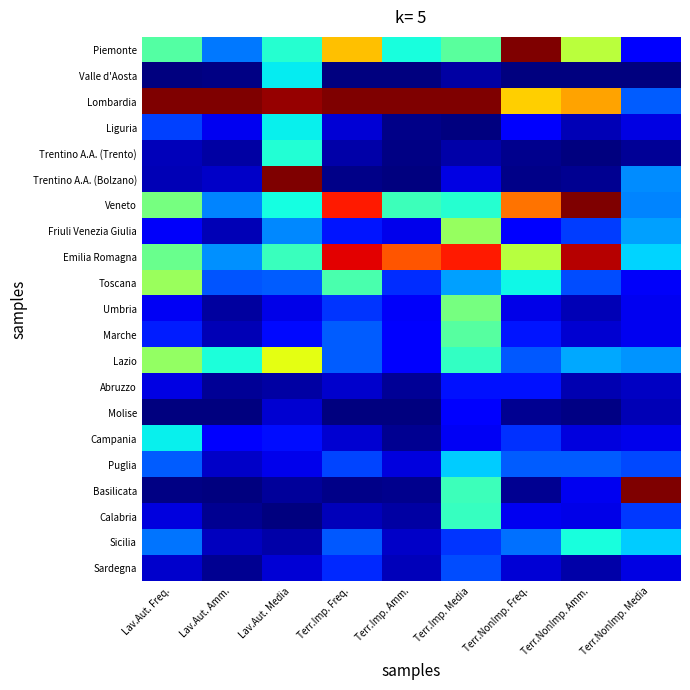

At how many categories does at least one series exceed 0?

9